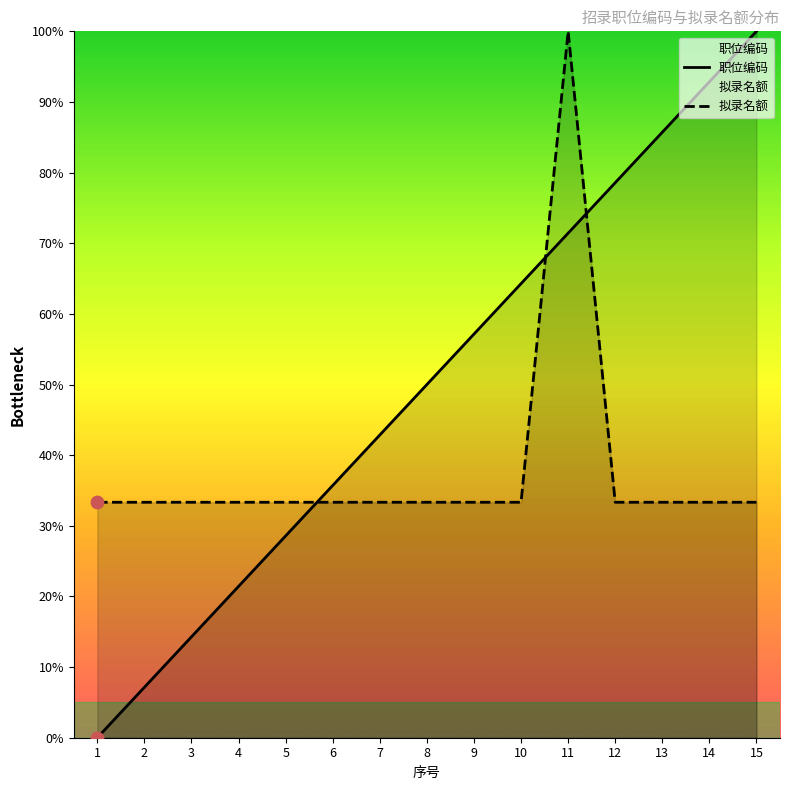

What are all the series names shown in the legend?

职位编码, 拟录名额